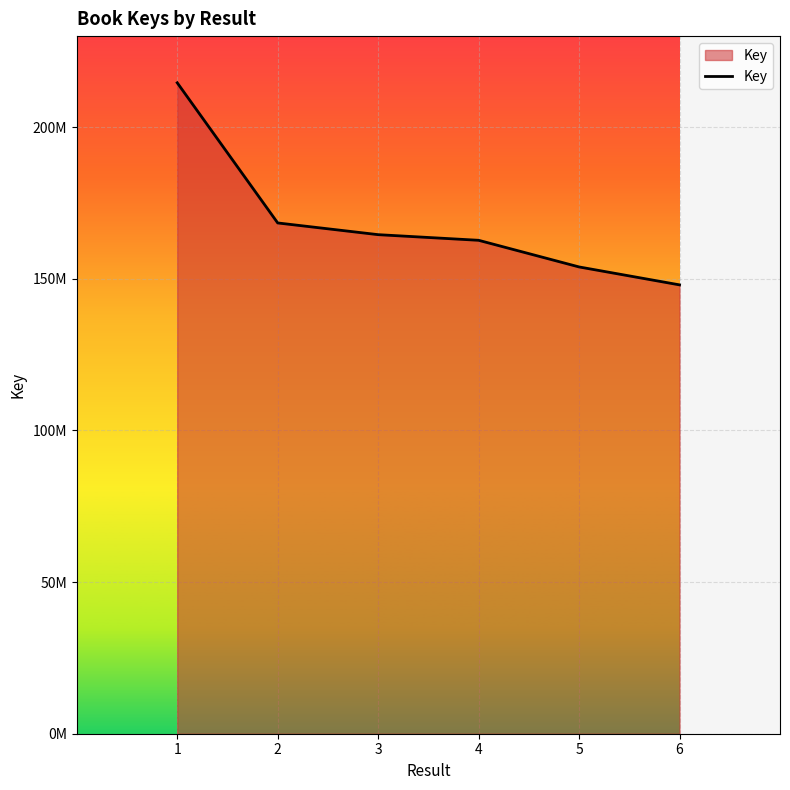

The chart shows a value of 214607880 at 1. True or false?

True